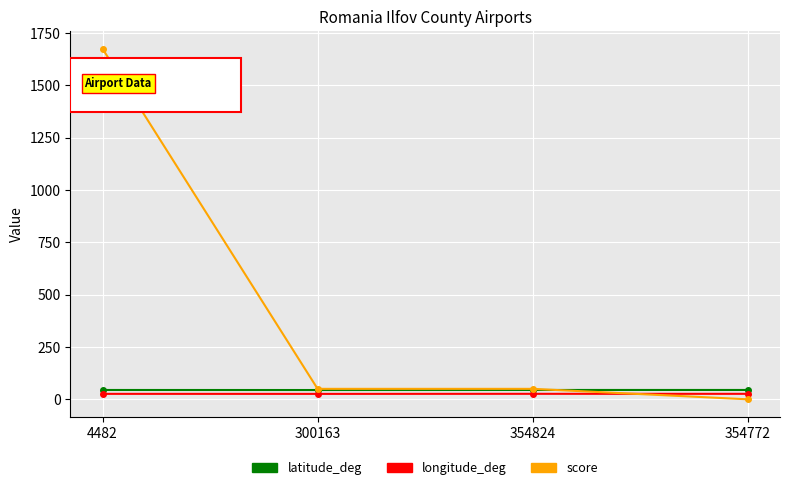

What is the value of the score point at the 2nd from the left?

50.0